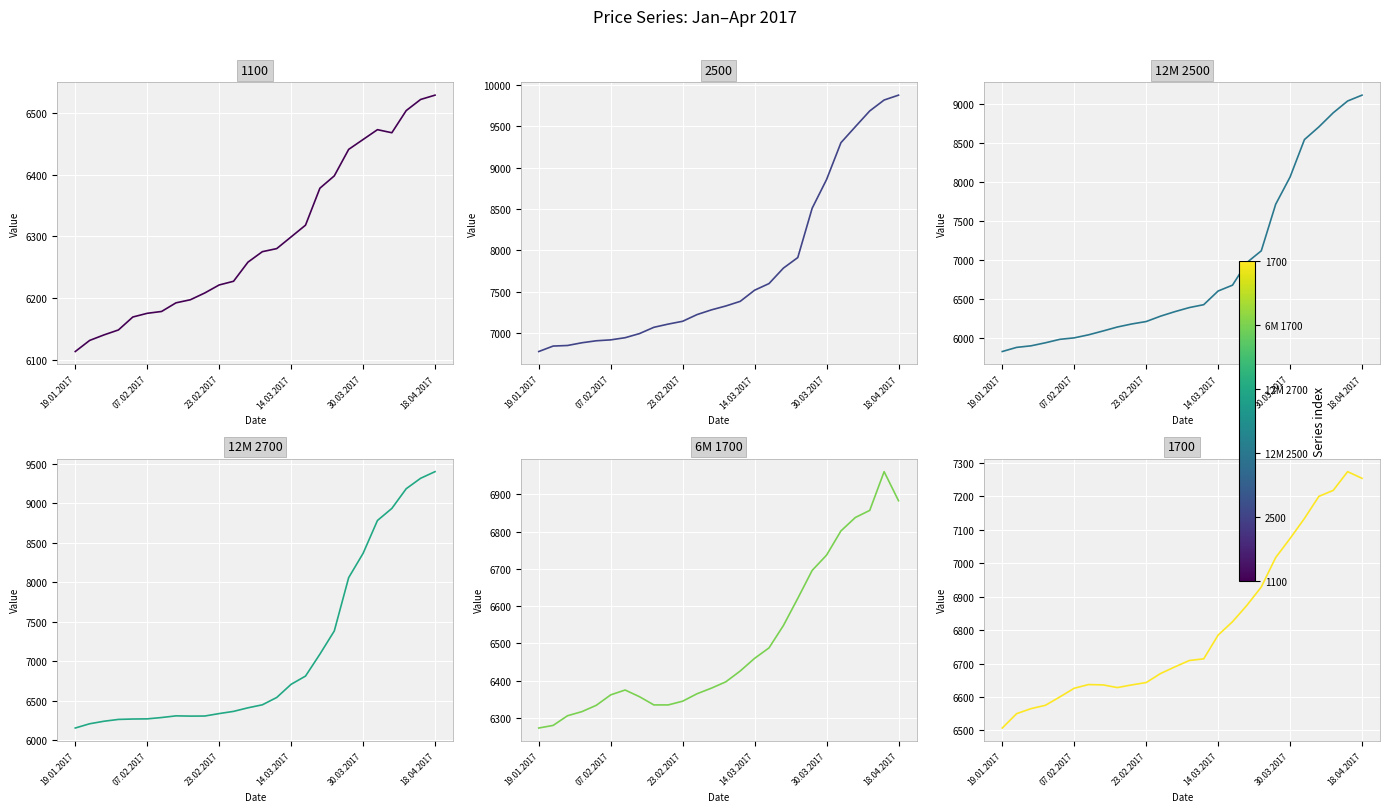

What is the smallest value displayed?

5823